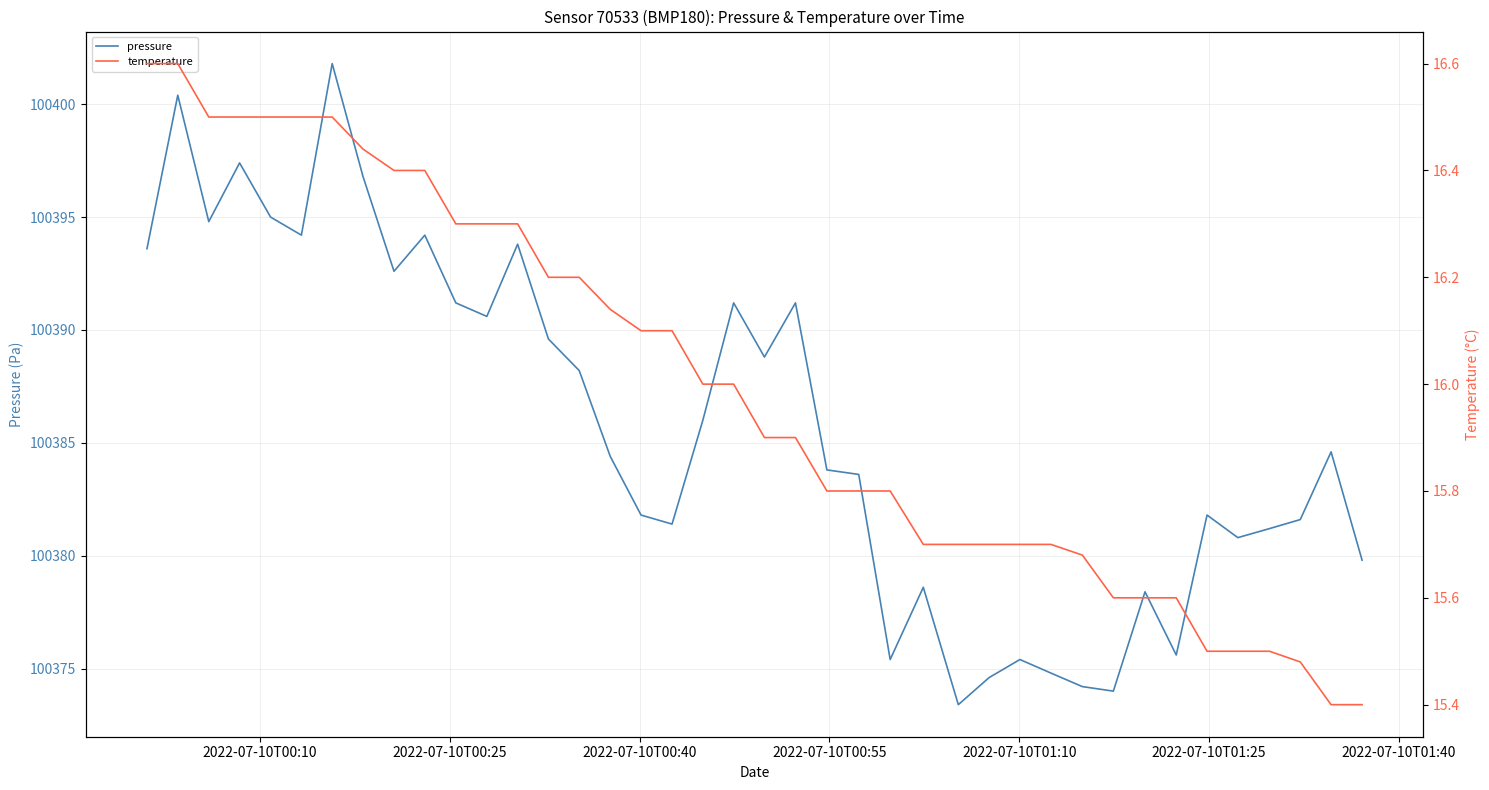

What is the minimum value for pressure?

100373.4